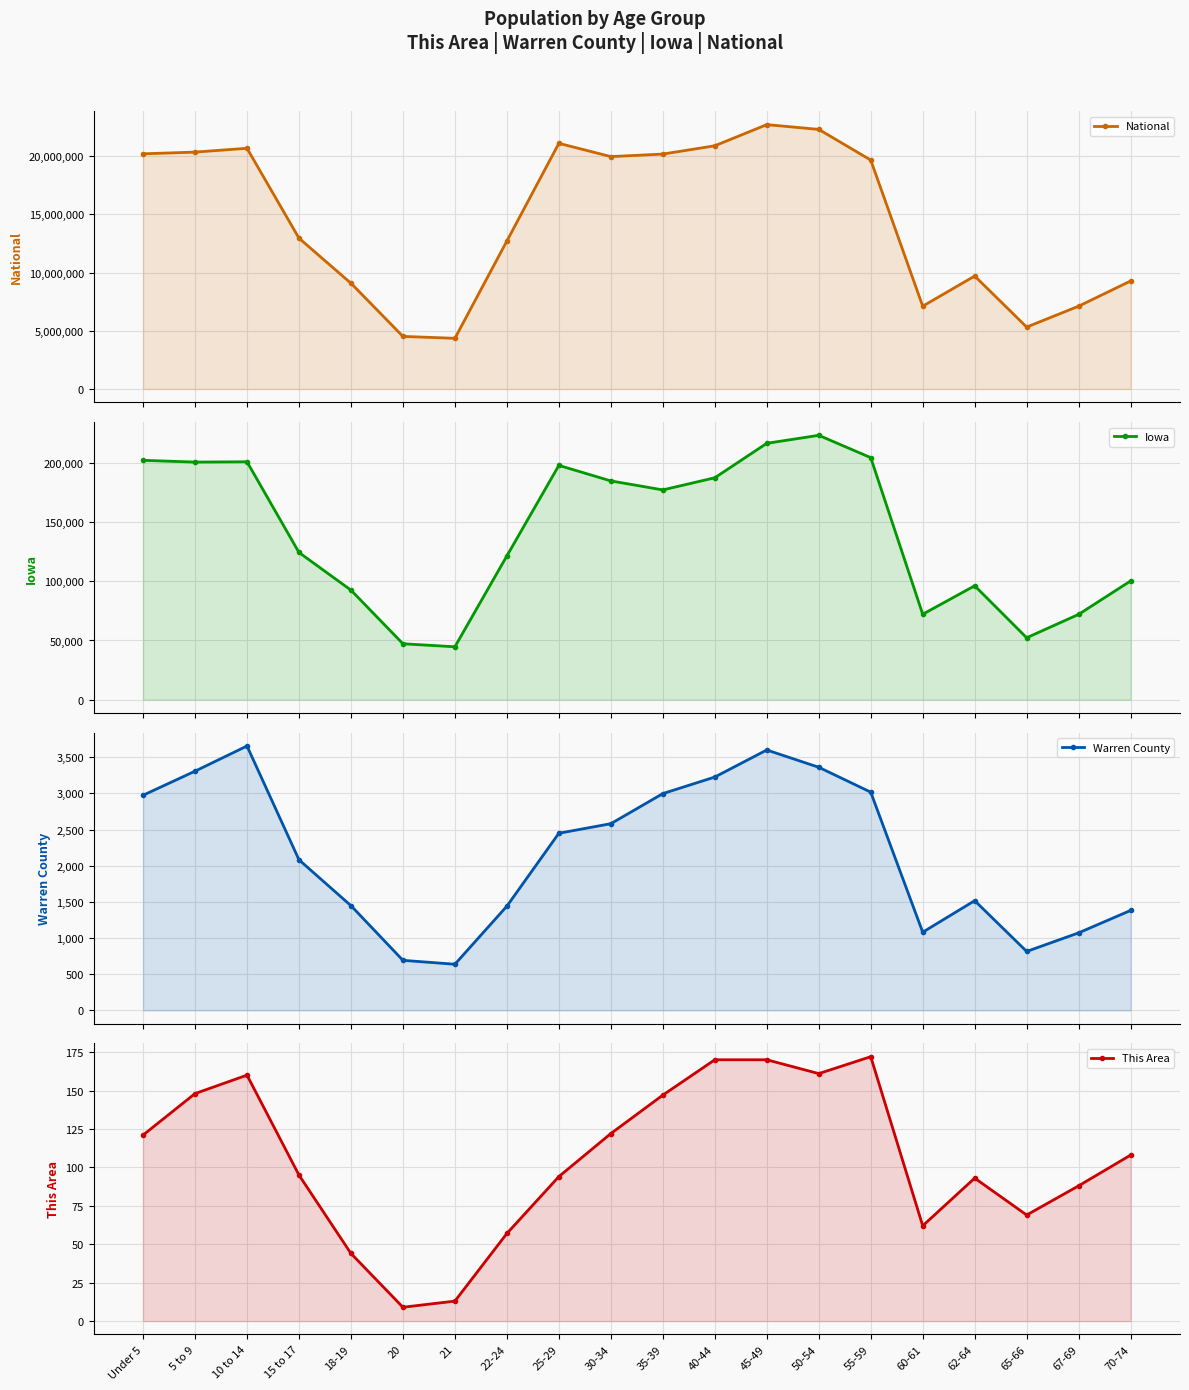

True or false: Iowa and This Area intersect in this chart.

False